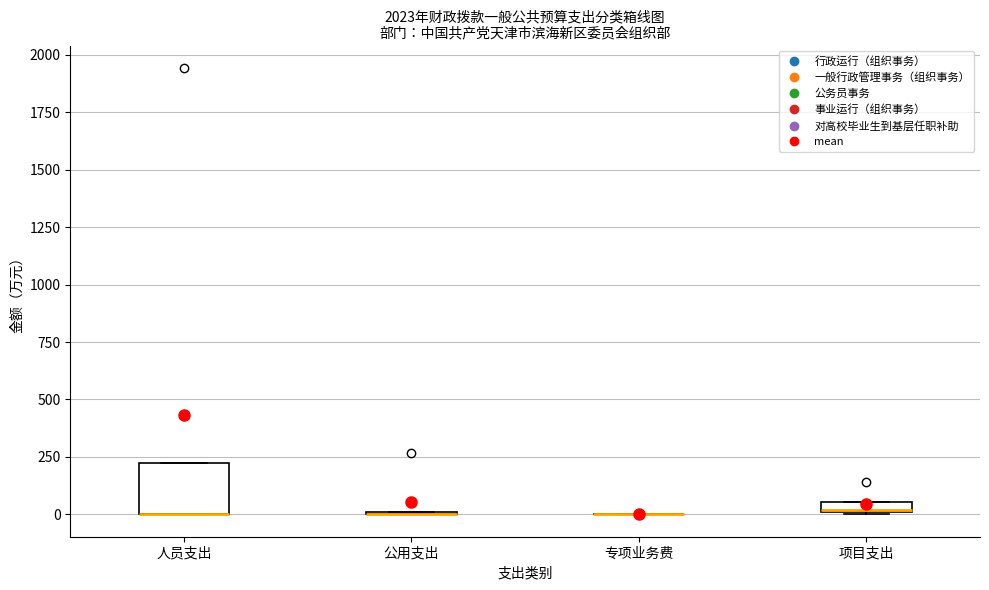

Comparing the boxes themselves (not the whiskers), which one is the tallest?

人员支出